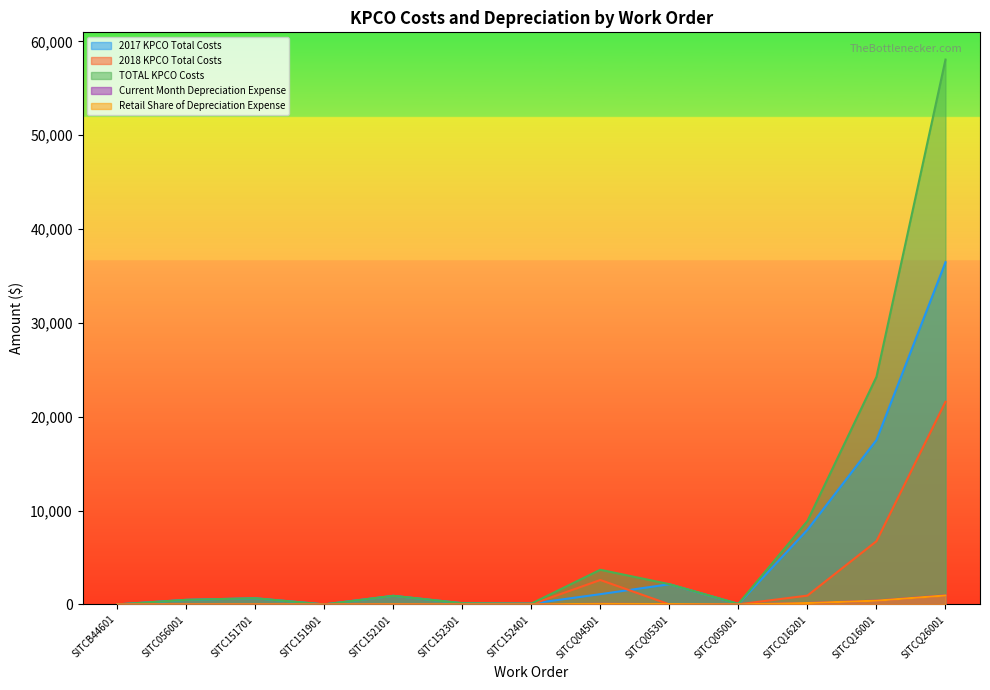

What value does the Current Month Depreciation Expense series have at SITCQ16001?

404.1